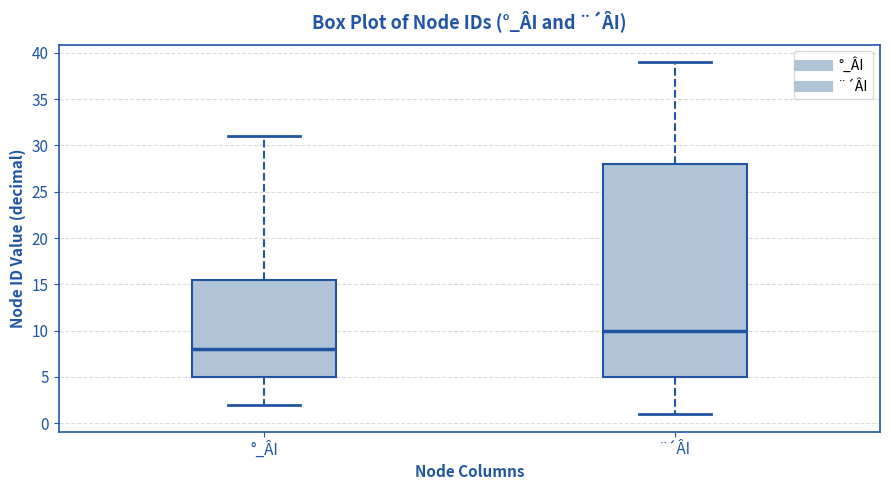

Where does the upper whisker of the box for ¨´ÂI end on the y-axis? The values are not printed on the chart, so give them approximately, as read against the axis.

39.0